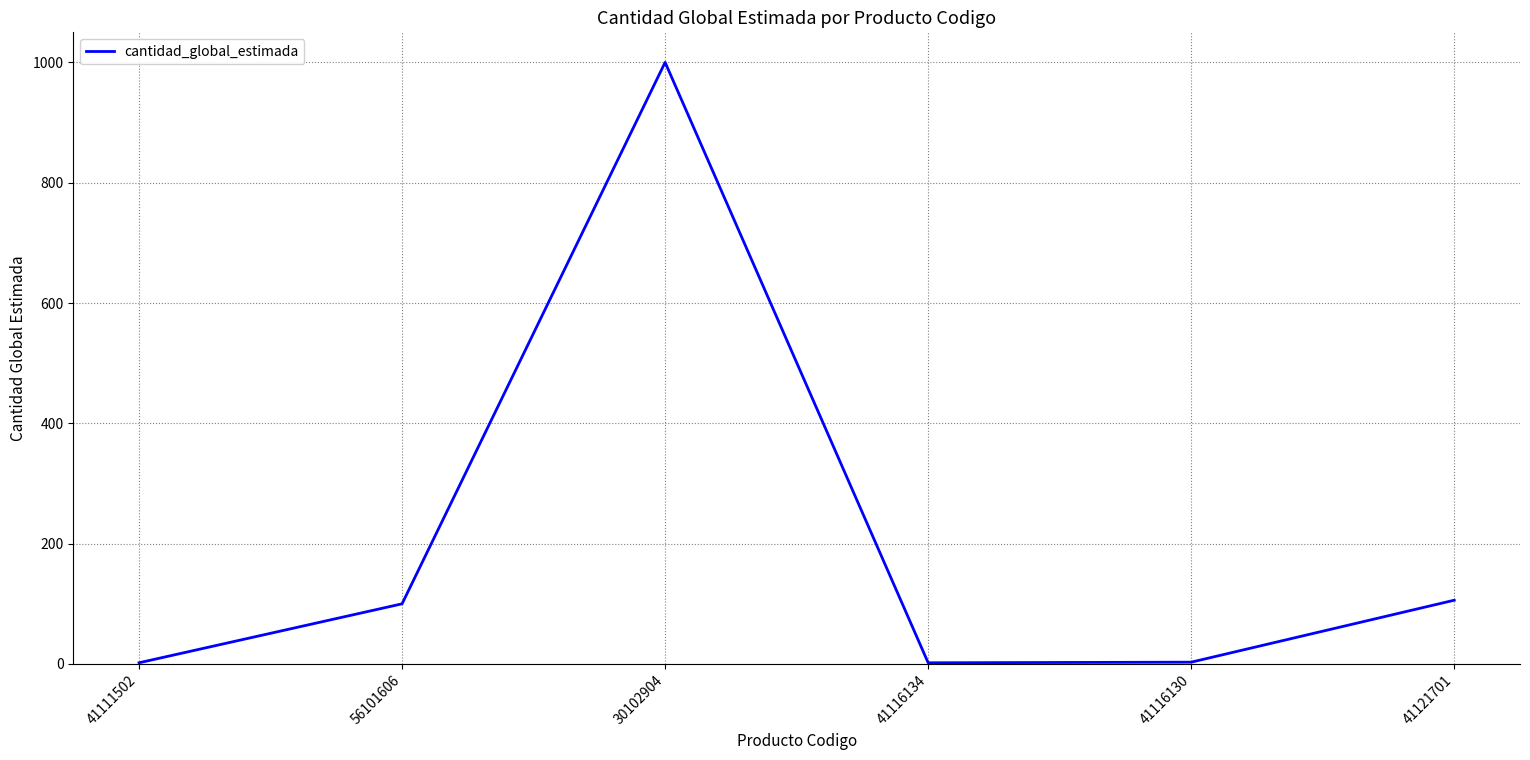

How many interior local peaks (higher than both neighbors) does the data have?

1